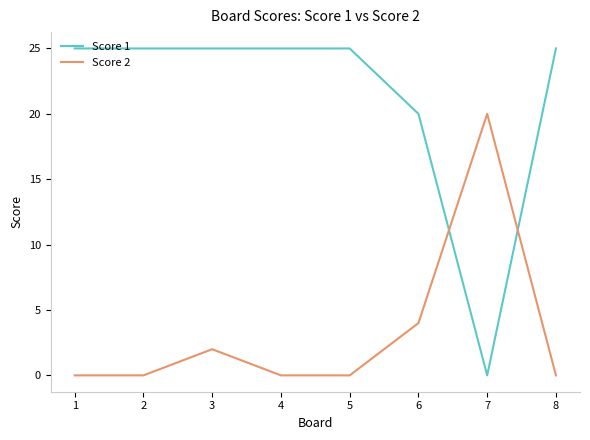

How many values in Score 1 are above zero?

7